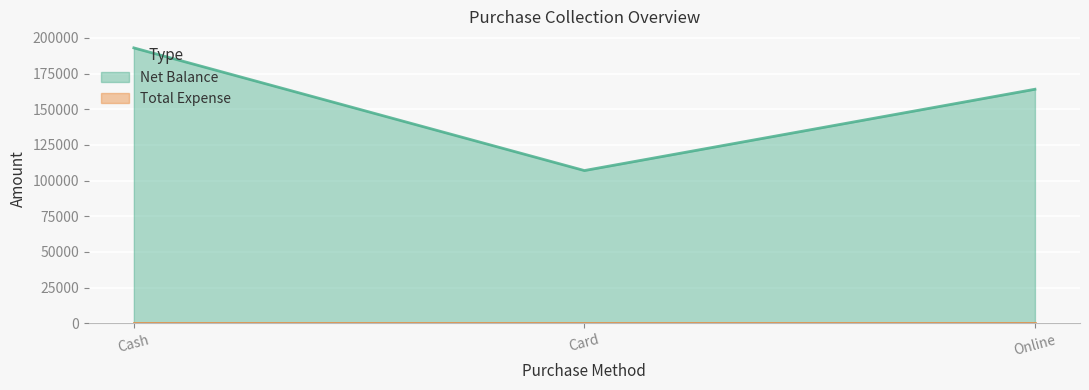

What is the greatest value displayed?

193000